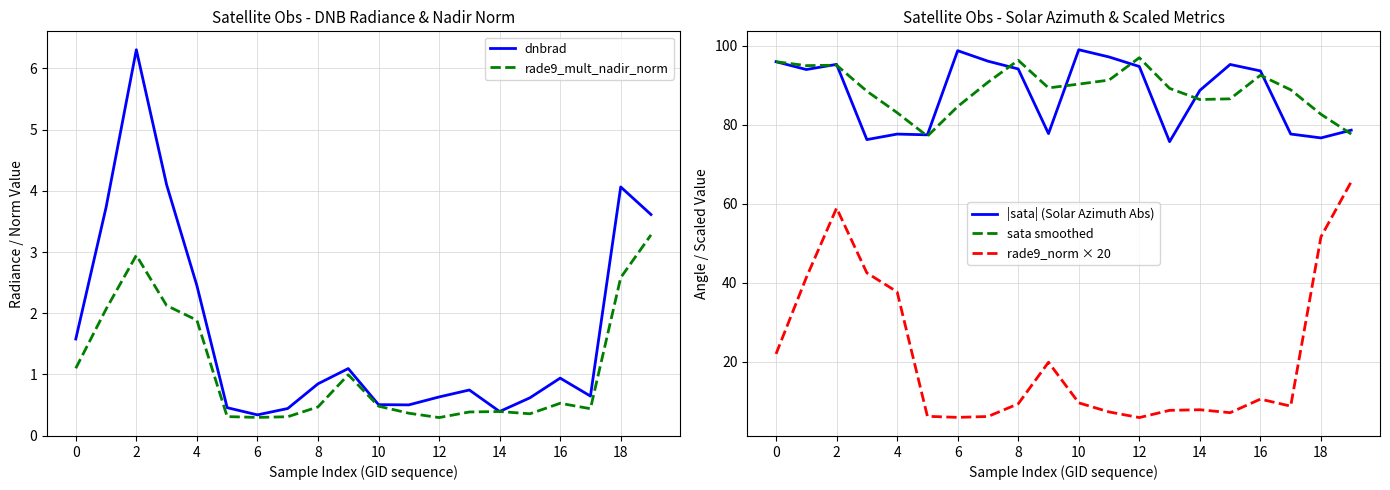

The value of |sata| (Solar Azimuth Abs) at 17 is 77.7. True or false?

True